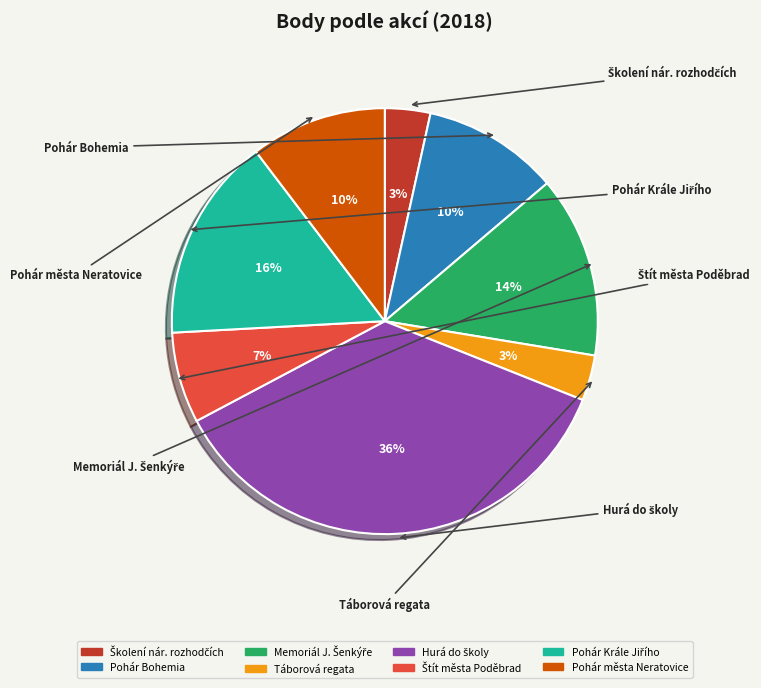

Does any single category account for the majority?

No